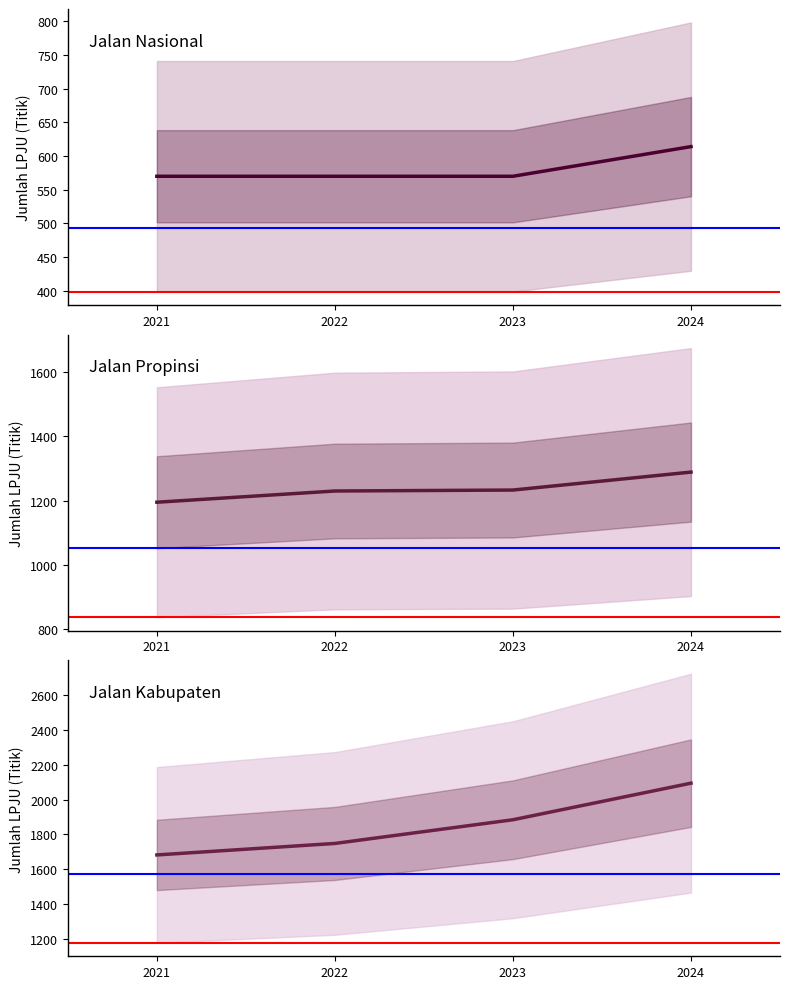

What is the minimum value for Jalan Nasional?

570